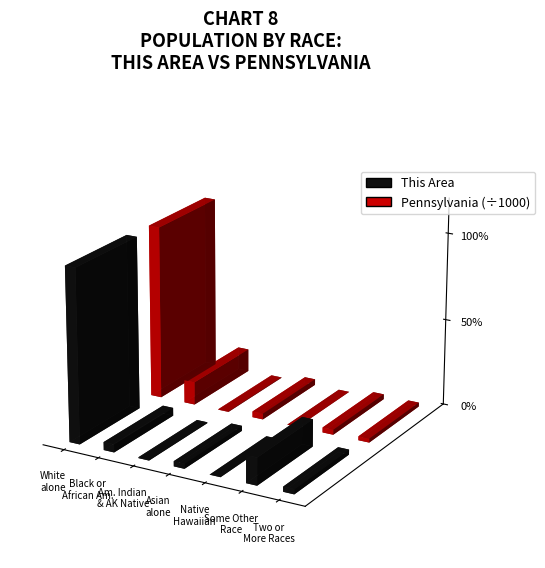

Which series has the widest spread of values?

Pennsylvania